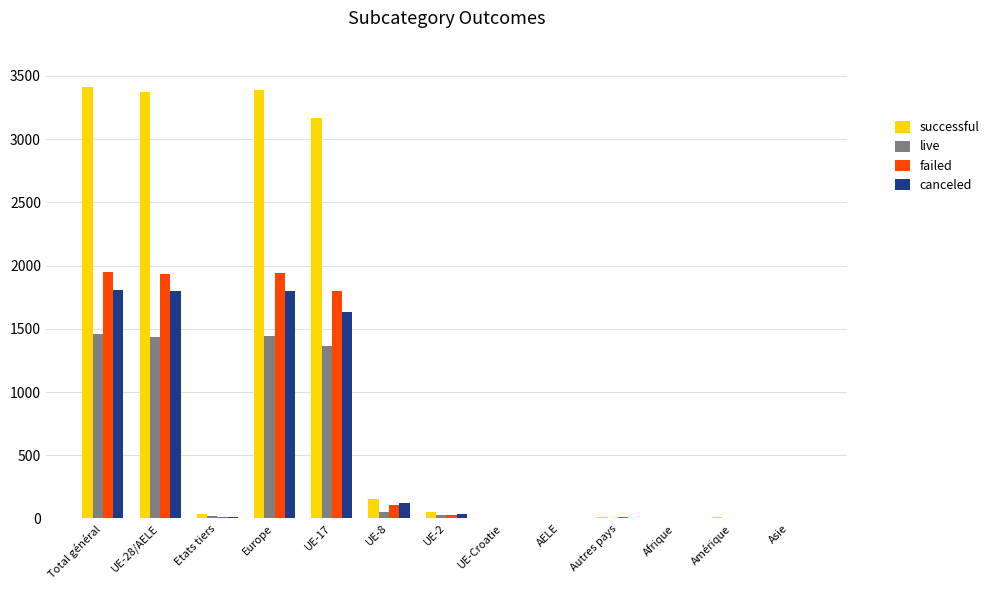

What is the spread (max minus min) of values at UE-8?

106